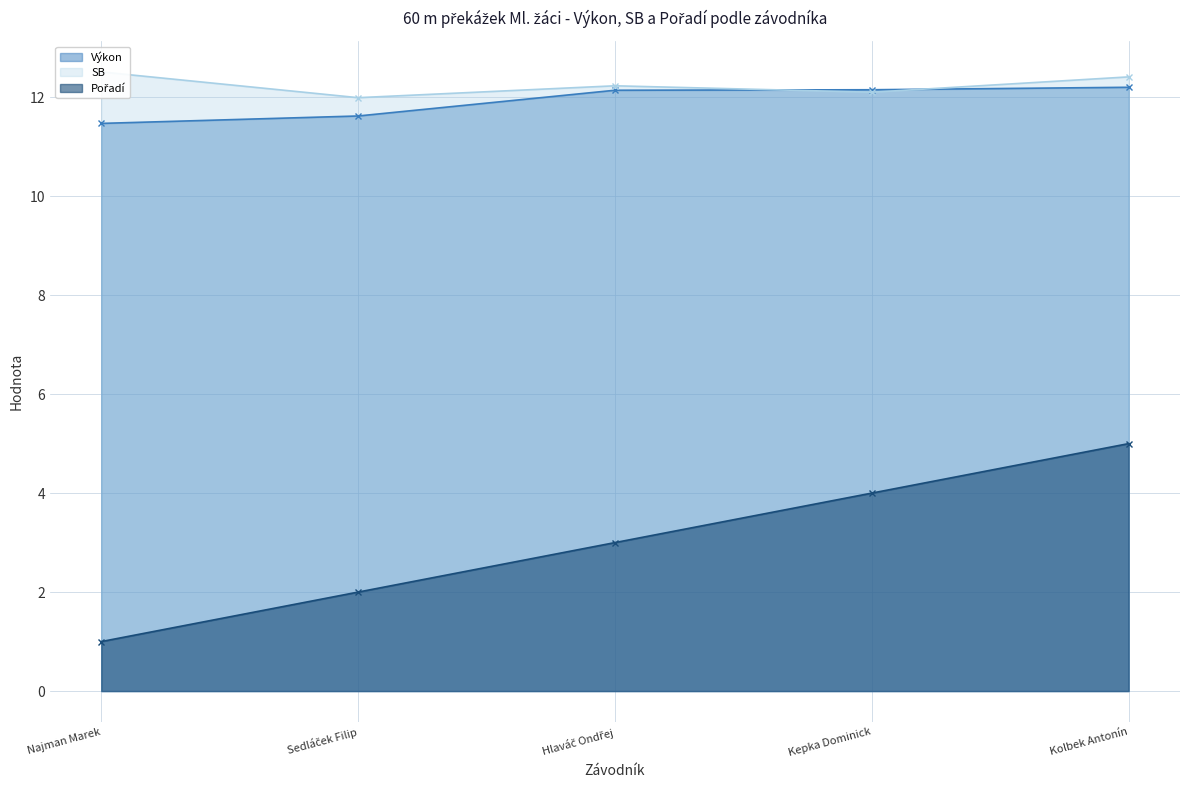

Count the number of categories in the chart.

5